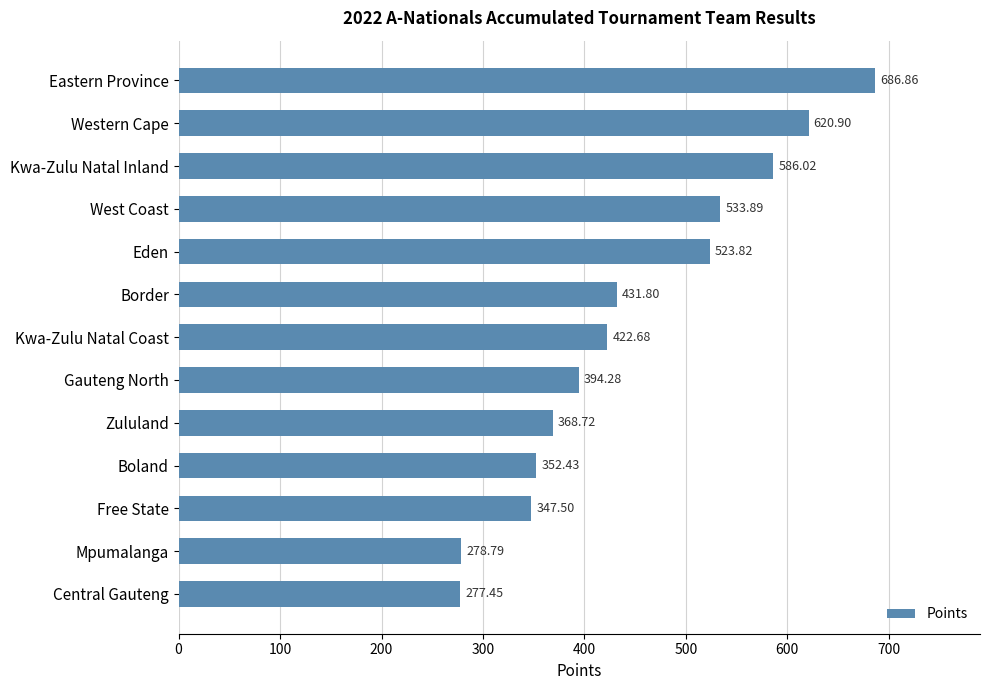

Which label corresponds to the smallest value in the chart?

Central Gauteng